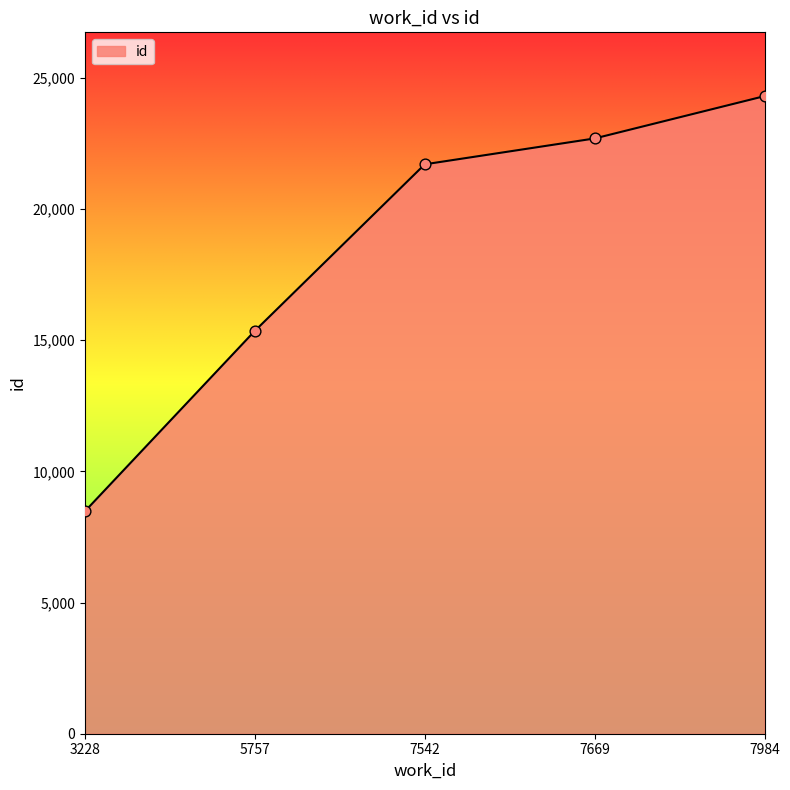

What is the change in value from 7542 to 7984?

+2600